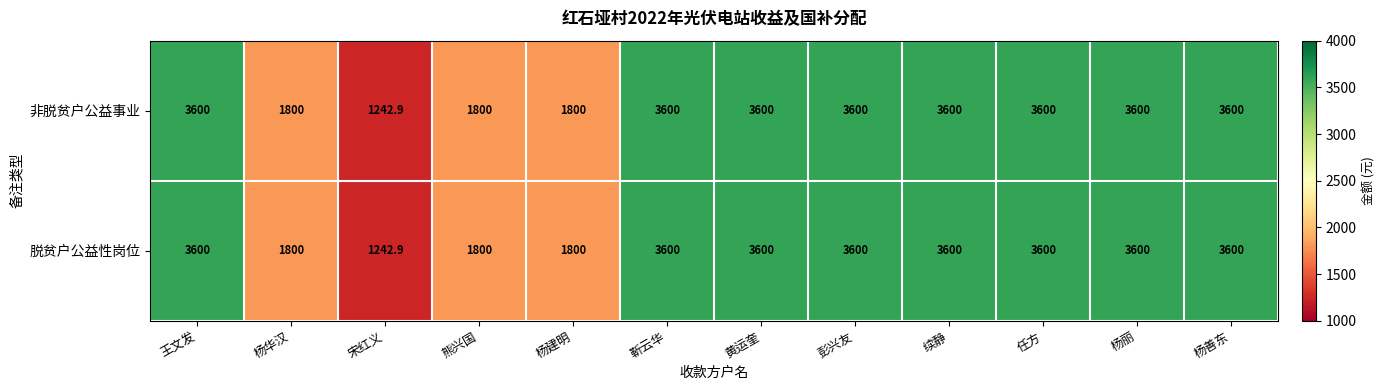

Read the 脱贫户公益性岗位 value at 彭兴友.

3600.0